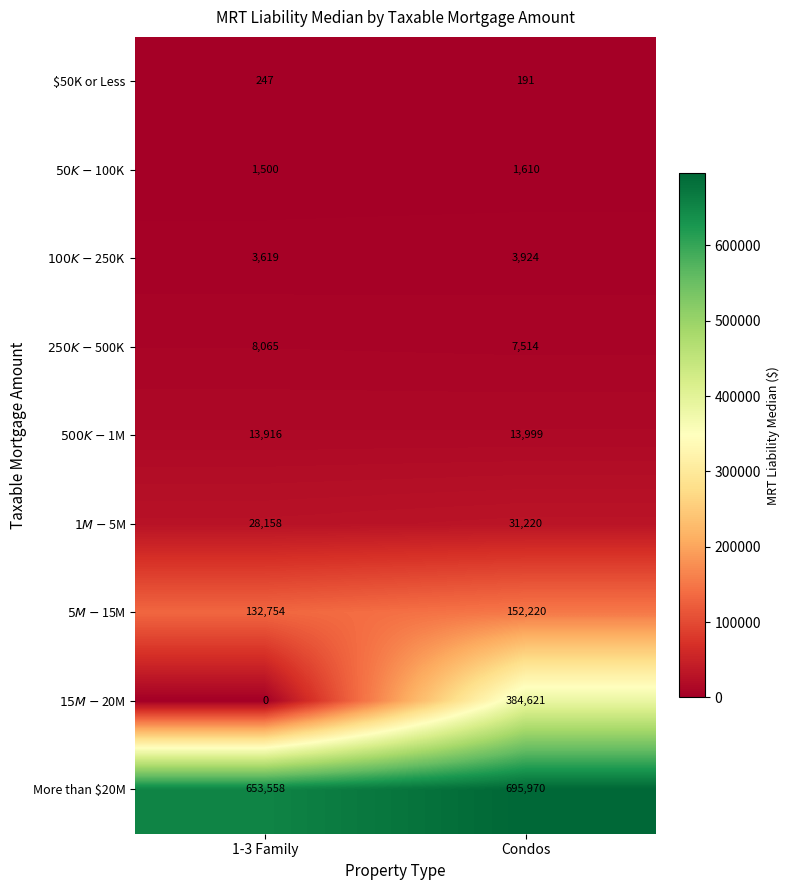

List the series in order of their peak value, highest first.

More than $20M, $15M-$20M, $5M-$15M, $1M-$5M, $500K-$1M, $250K-$500K, $100K-$250K, $50K-$100K, $50K or Less